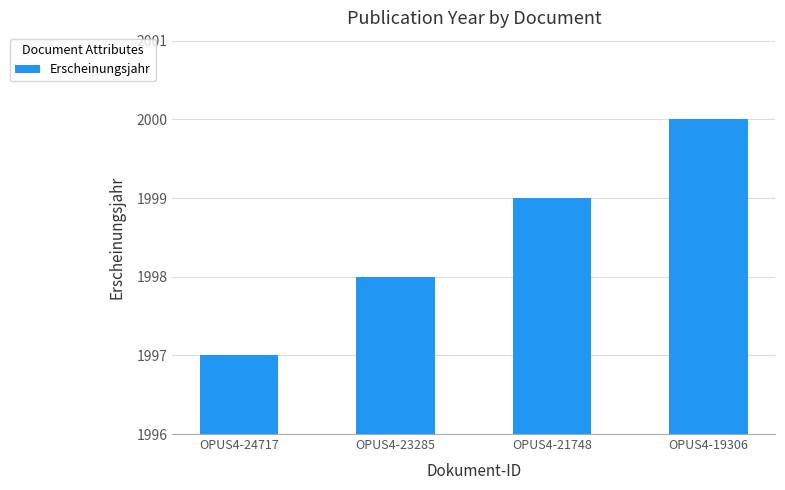

Which label corresponds to the smallest value in the chart?

OPUS4-24717